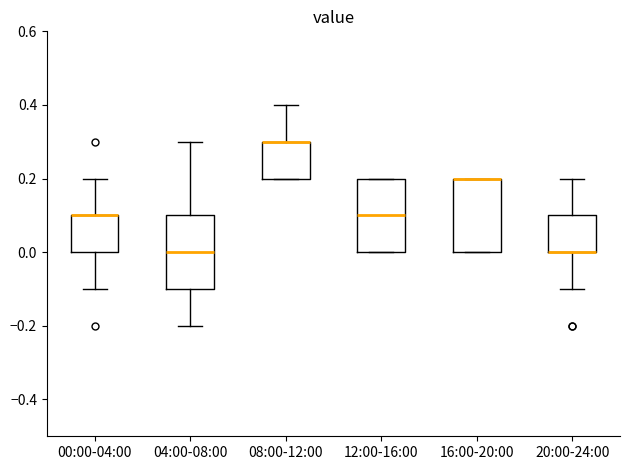

Reading left to right, transcribe this box plot: for each box, give where its median line is, the range the box spans, and where its two whiskers end, as read against the y-axis. The values are not printed on the chart, so give them approximately, as read against the axis.

00:00-04:00: median 0.1 (drawn on the box's upper edge), box 0.0 to 0.1, whiskers -0.1 to 0.2
04:00-08:00: median 0.0, box -0.1 to 0.1, whiskers -0.2 to 0.3
08:00-12:00: median 0.3 (drawn on the box's upper edge), box 0.2 to 0.3, whiskers 0.2 to 0.4
12:00-16:00: median 0.1, box 0.0 to 0.2, whiskers 0.0 to 0.2
16:00-20:00: median 0.2 (drawn on the box's upper edge), box 0.0 to 0.2, whiskers 0.0 to 0.2
20:00-24:00: median 0.0 (drawn on the box's lower edge), box 0.0 to 0.1, whiskers -0.1 to 0.2